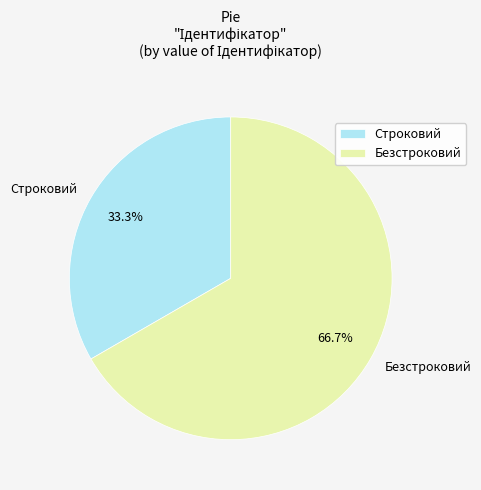

Rank the categories by value from highest to lowest.

Безстроковий, Строковий